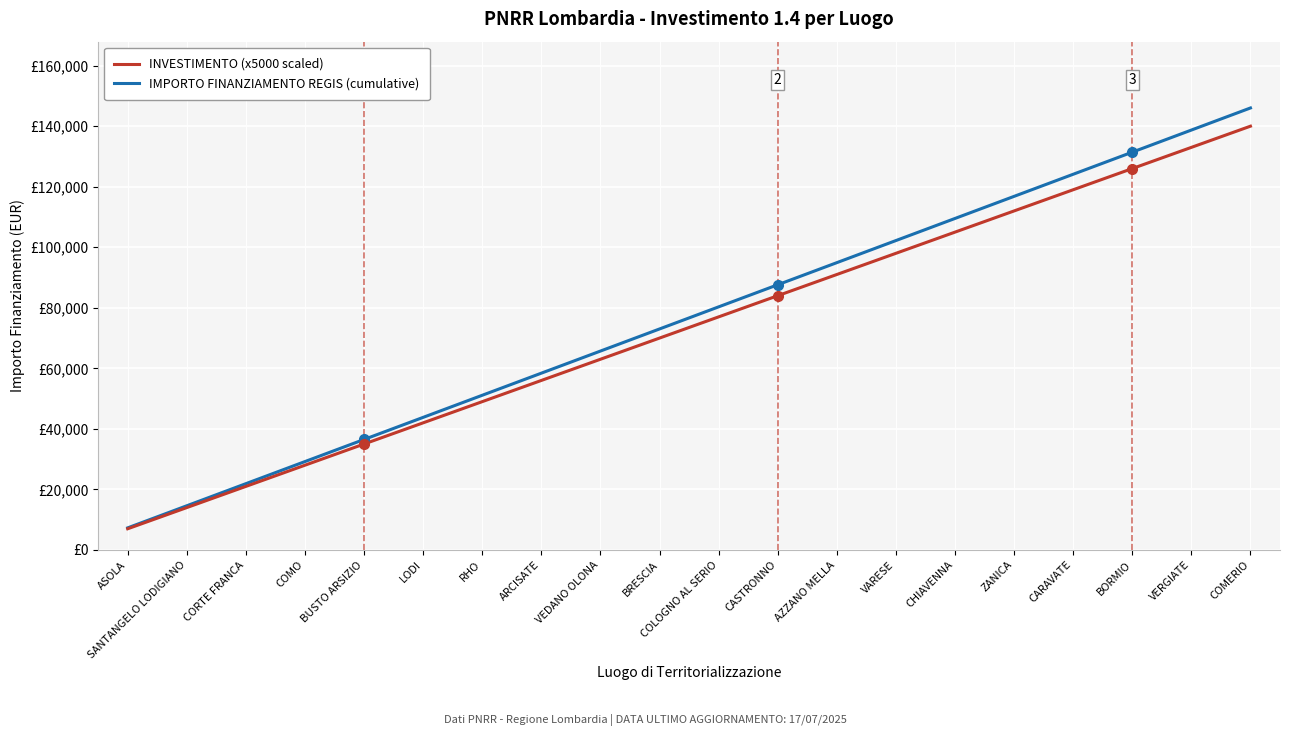

What is the difference between the maximum and second lowest values in the IMPORTO FINANZIAMENTO REGIS (cumulative) series?

131418